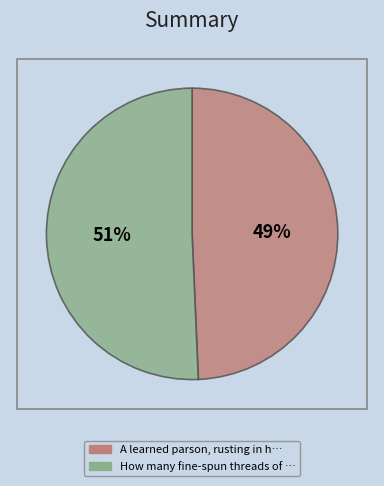

Count the number of slices in the pie.

2